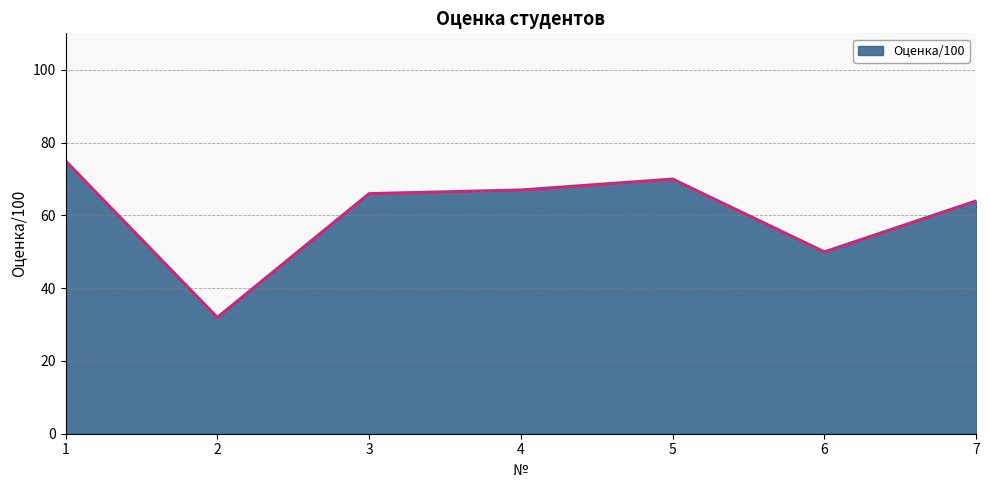

List the labels in order of value, largest first.

1, 5, 4, 3, 7, 6, 2